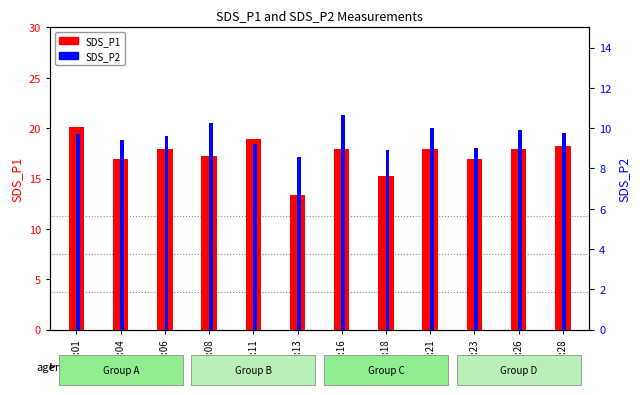

How many distinct data groups are displayed?

2